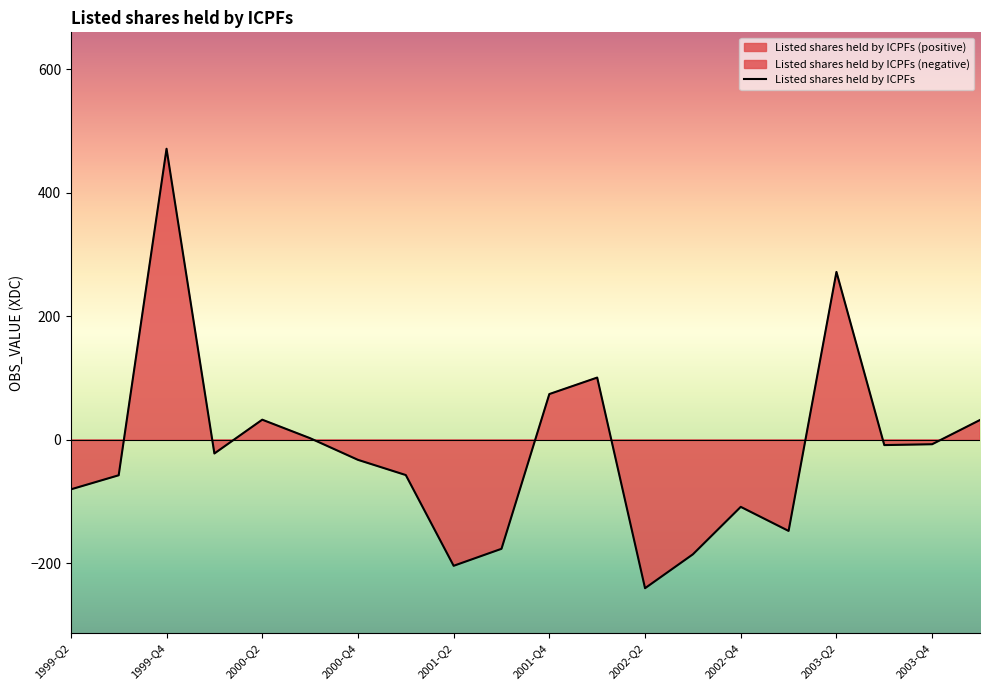

What is the average value?

-17.0